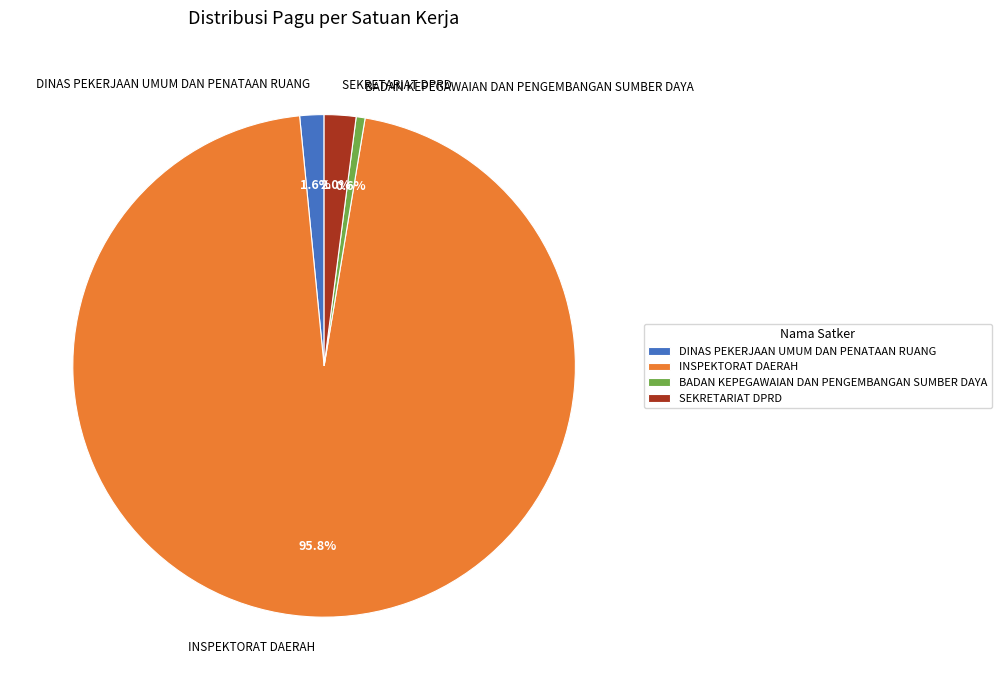

Is there a majority slice in this chart?

Yes